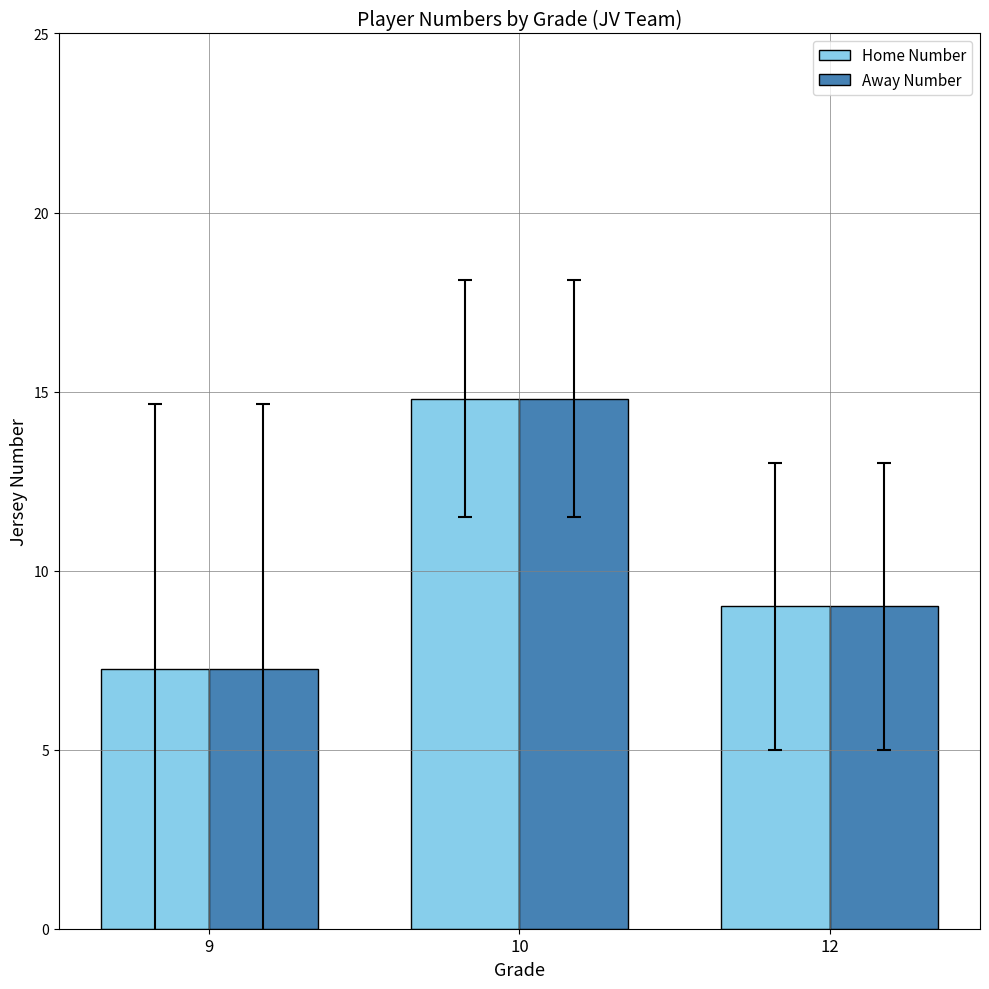

Rank the categories by Home Number value from highest to lowest.

10, 12, 9